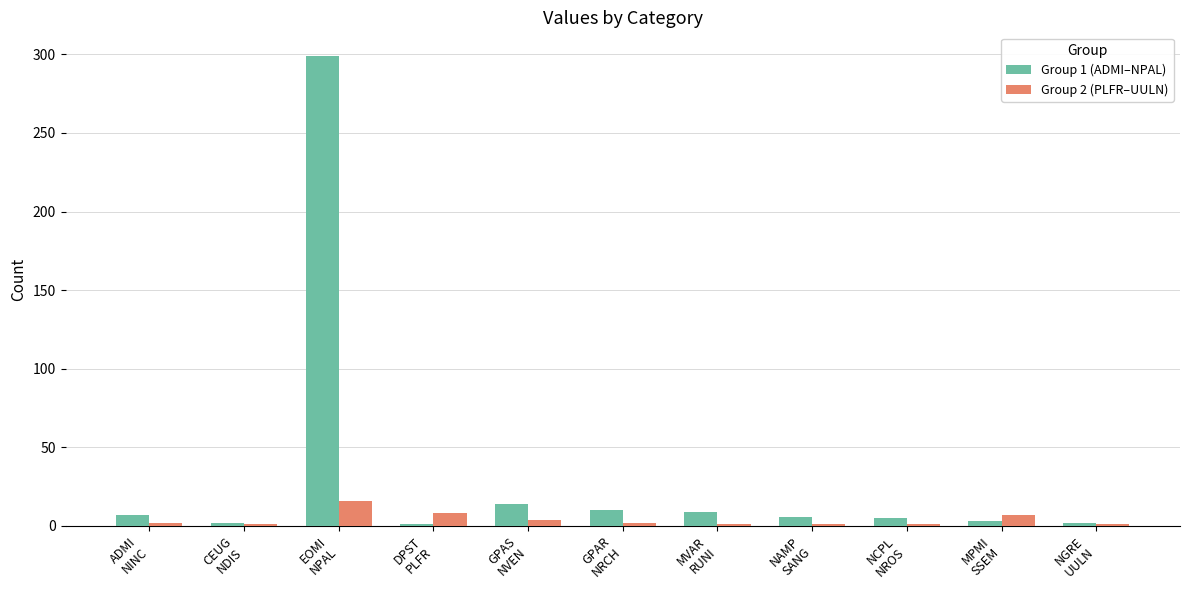

Which series has the largest range (max minus min)?

Group 1 (ADMI–NPAL)